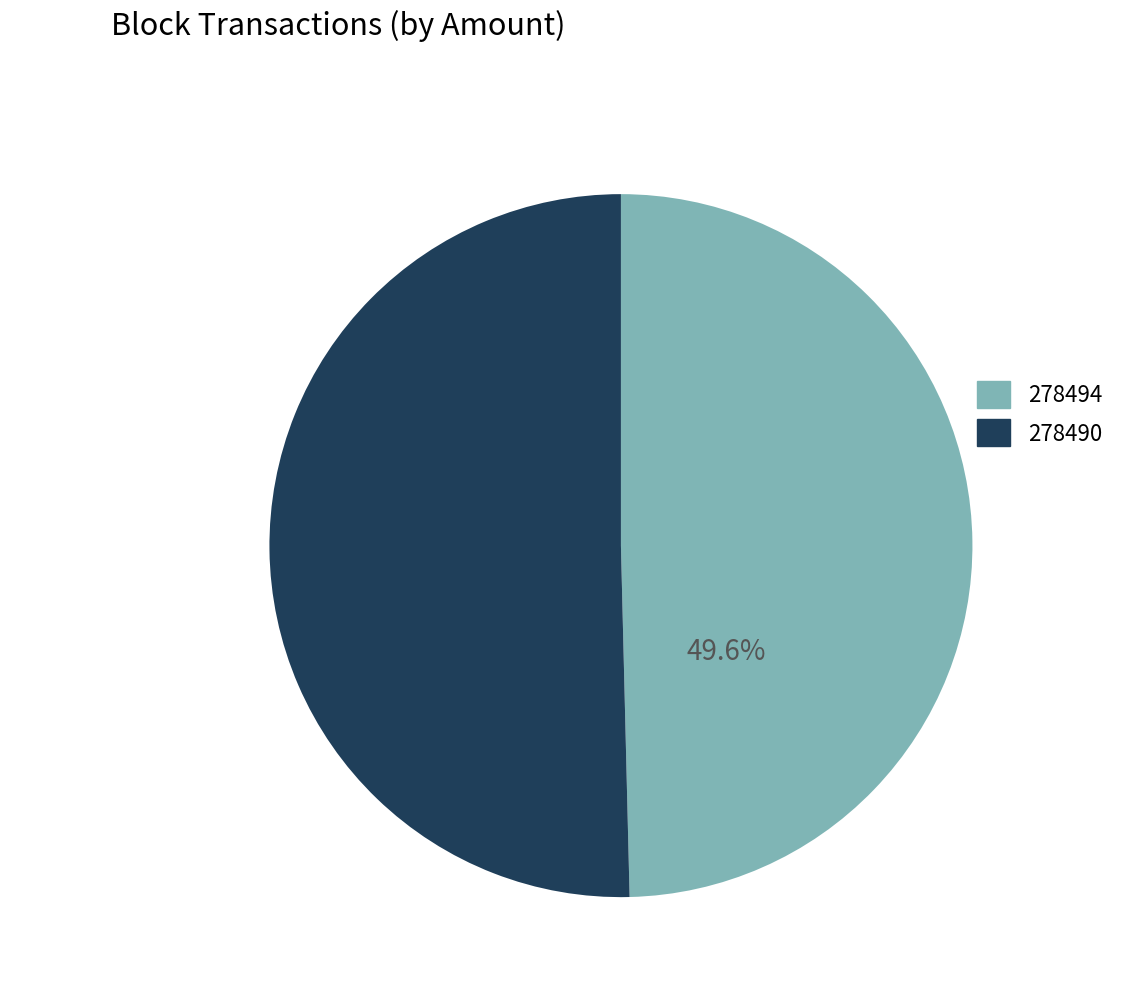

What is the smallest slice in the pie chart?

278494